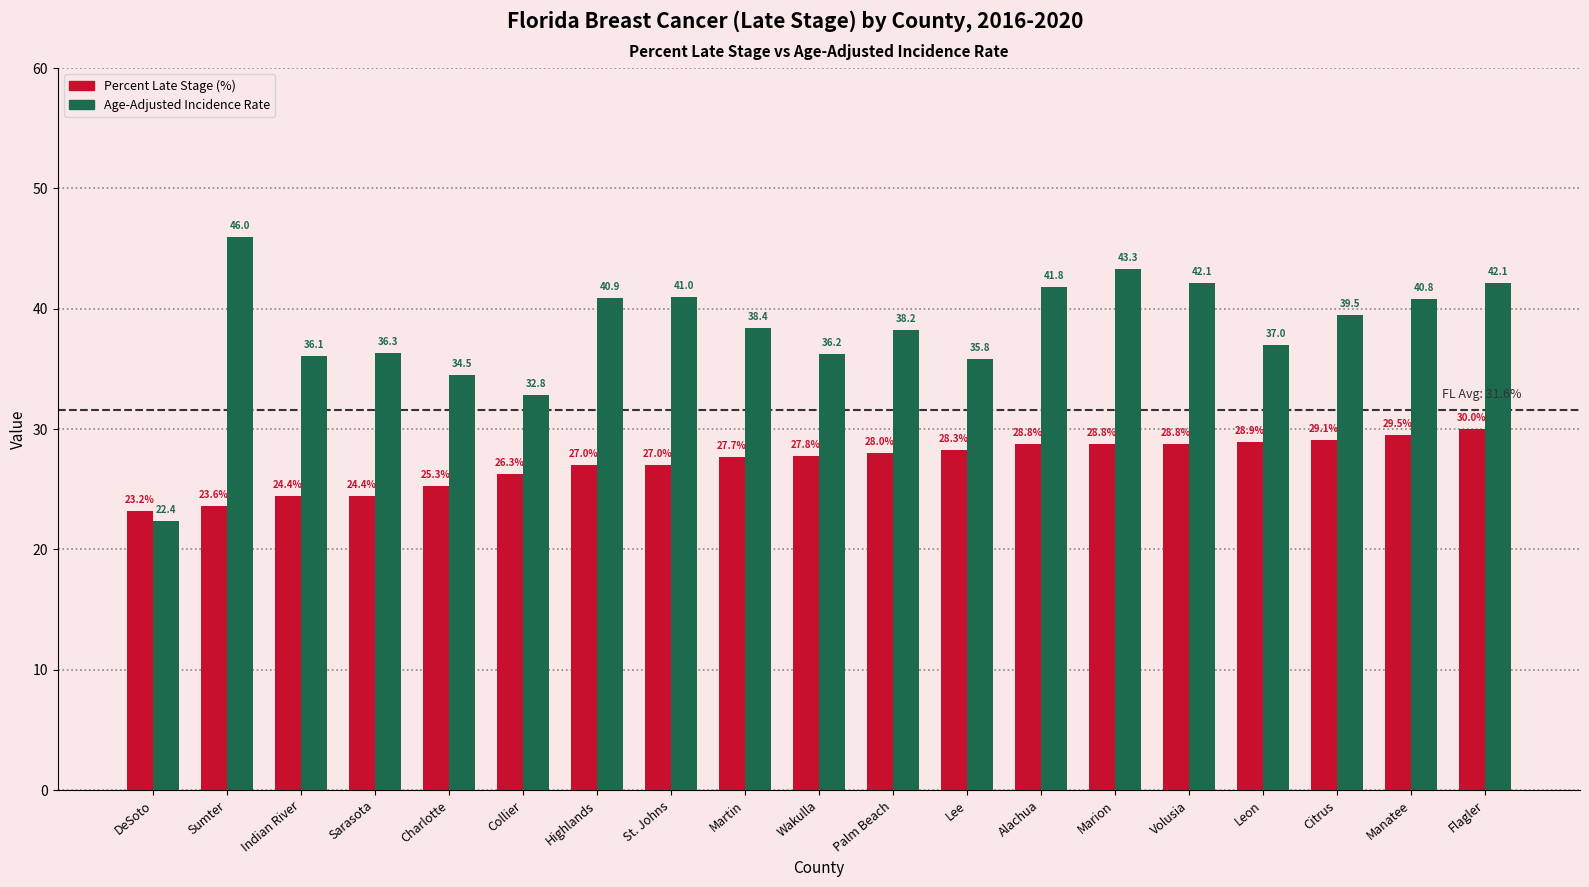

Count the number of categories in the chart.

19